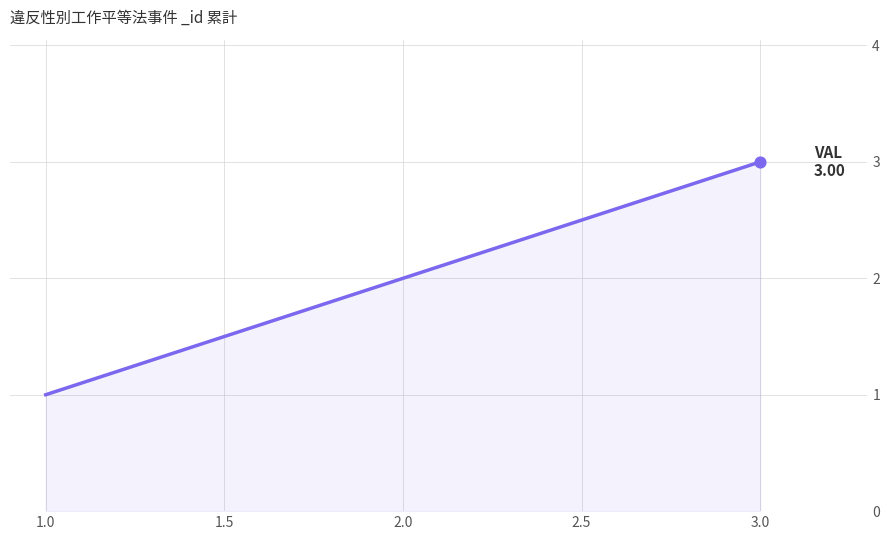

What is the change in value from 2.0 to 3.0?

+1